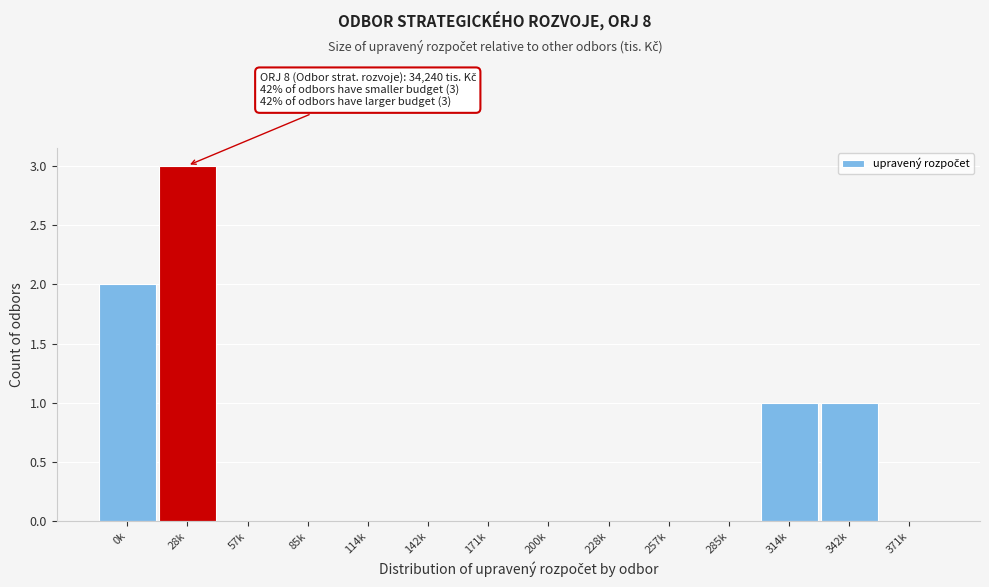

Reading right to left, extract all data points from this chart.

371k=0	342k=1	314k=1	285k=0	257k=0	228k=0	200k=0	171k=0	142k=0	114k=0	85k=0	57k=0	28k=3	0k=2